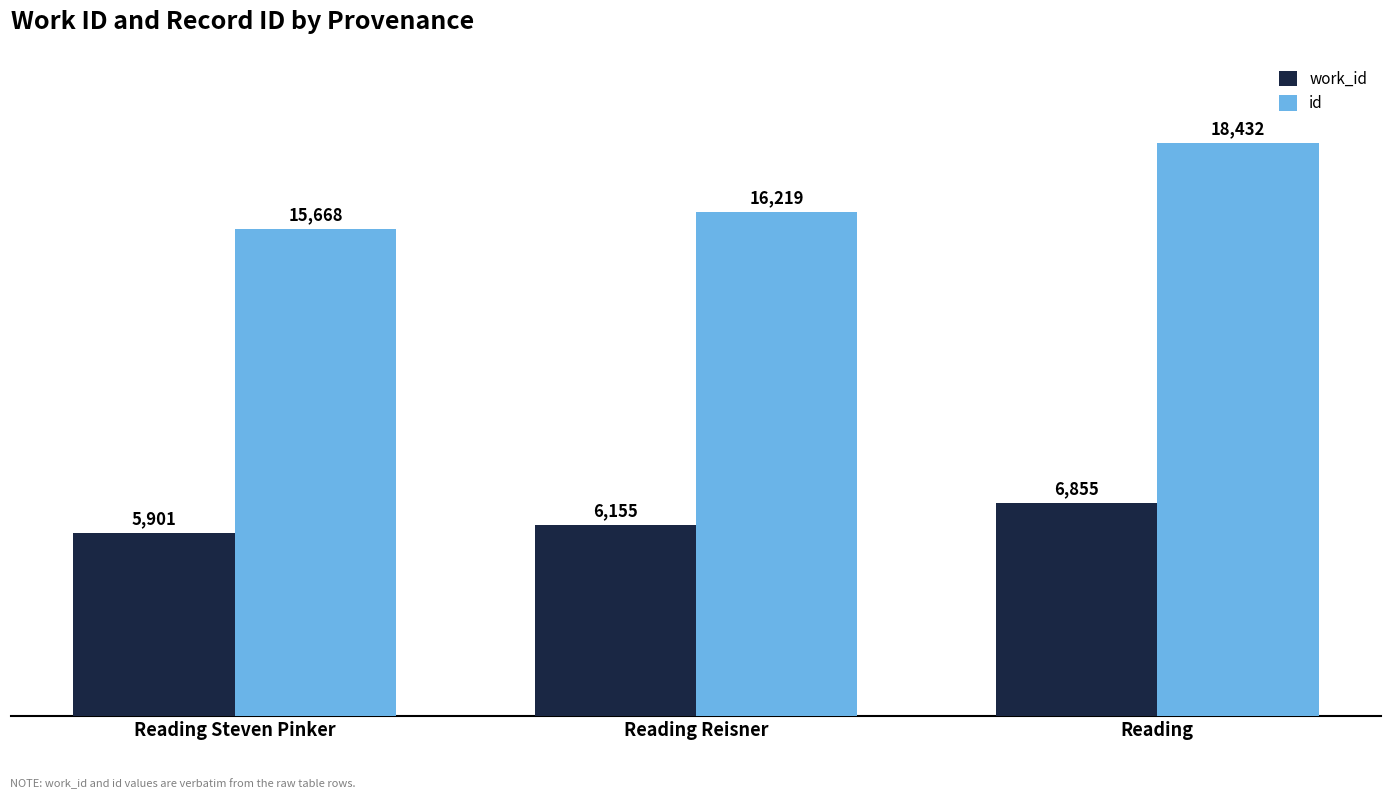

How many bars are there in total?

6